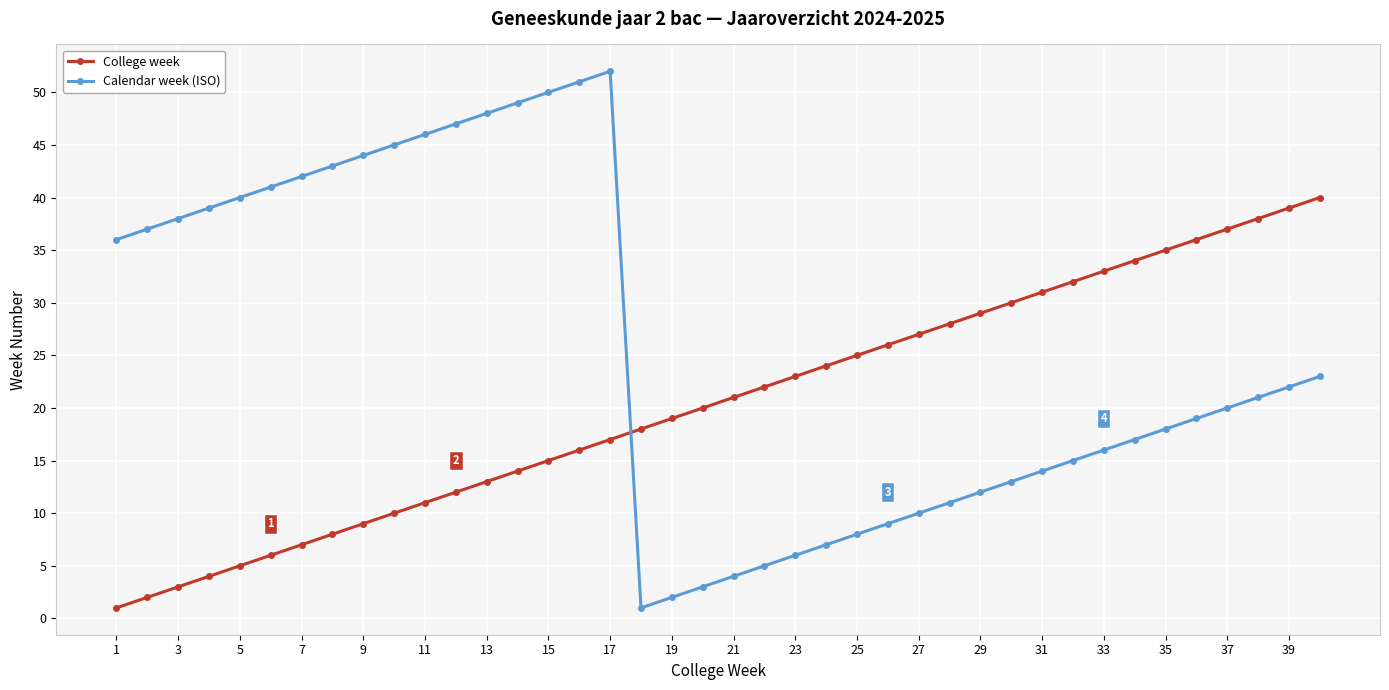

What is the difference between the maximum and minimum values in the Calendar week (ISO) series?

51